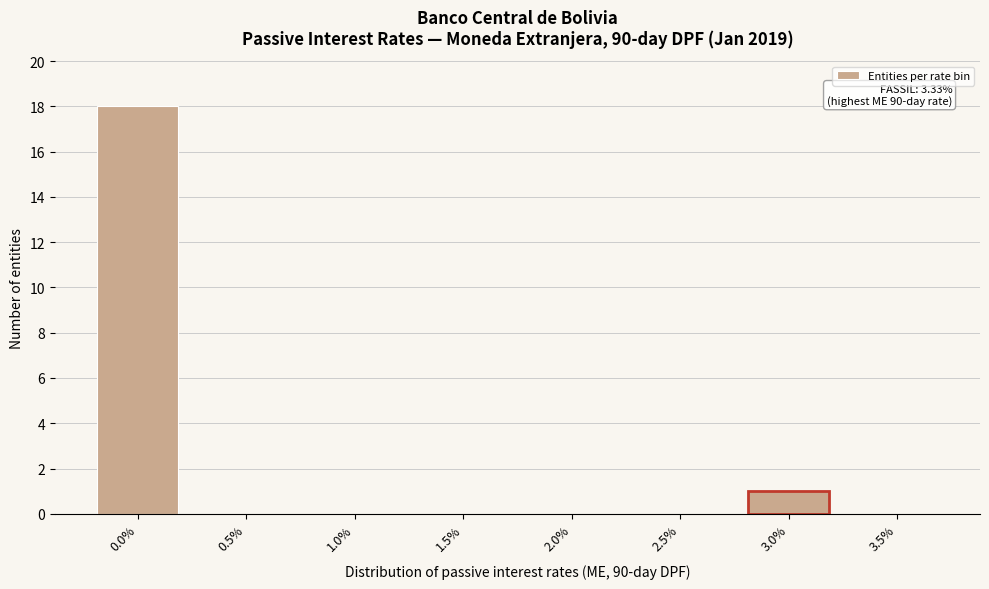

Reading left to right, what are all the values shown in this chart?

0.0%=18	0.5%=0	1.0%=0	1.5%=0	2.0%=0	2.5%=0	3.0%=1	3.5%=0